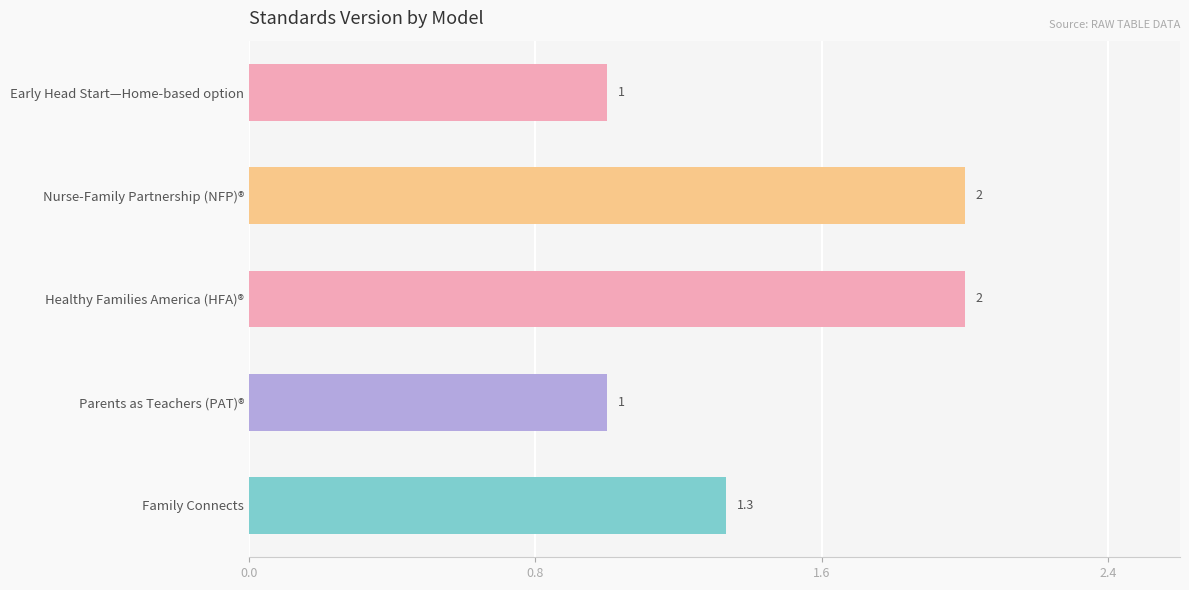

How many categories are shown in the chart?

5